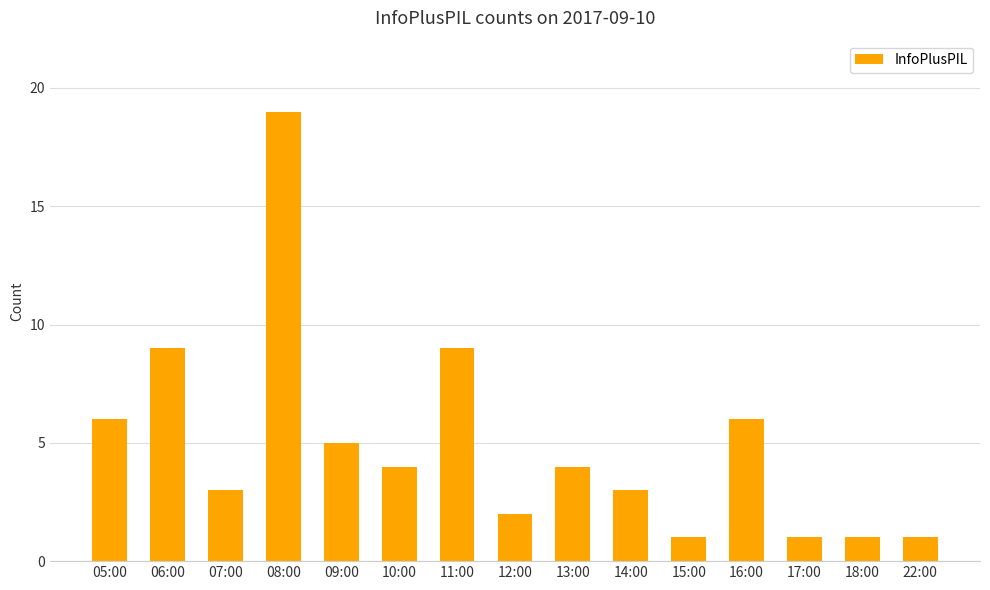

What is the sum of all values?

74